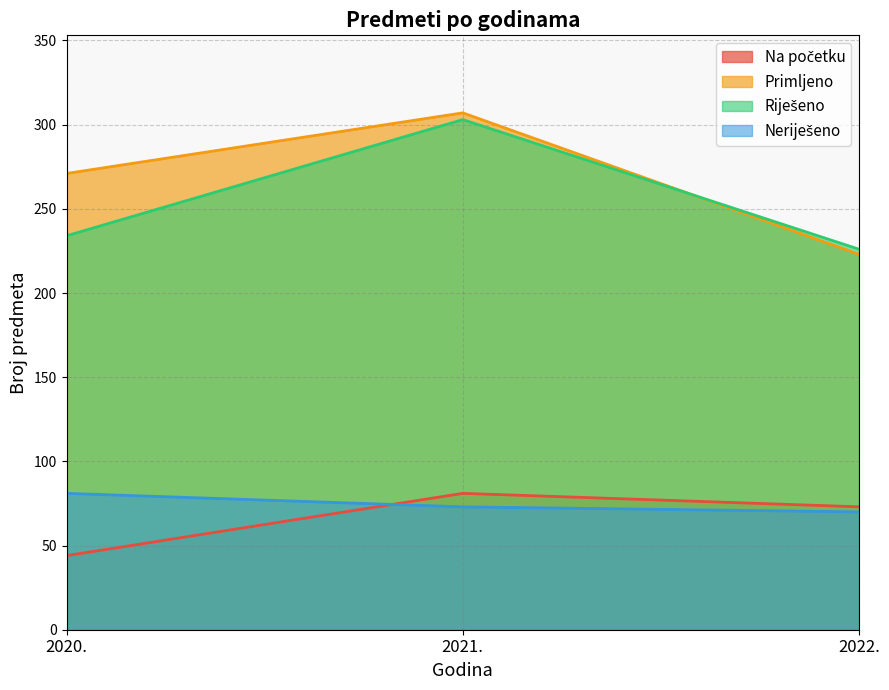

Rank the series at 2022. from lowest to highest value.

Neriješeno, Na početku, Primljeno, Riješeno